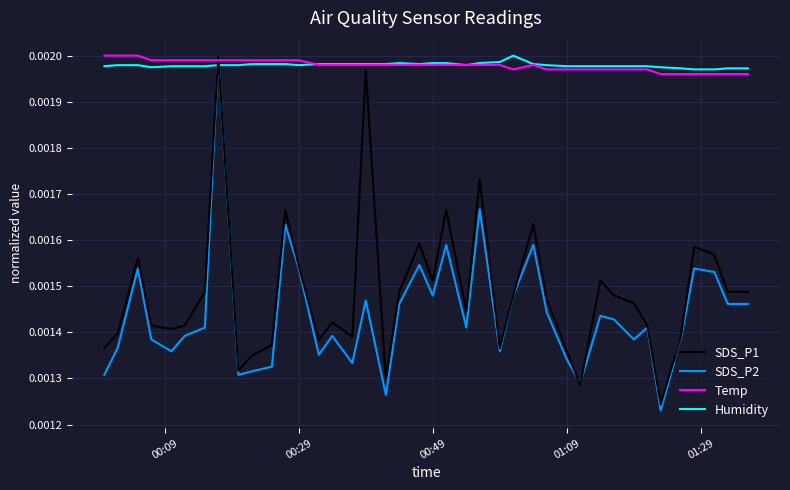

True or false: SDS_P1 and Humidity intersect in this chart.

True